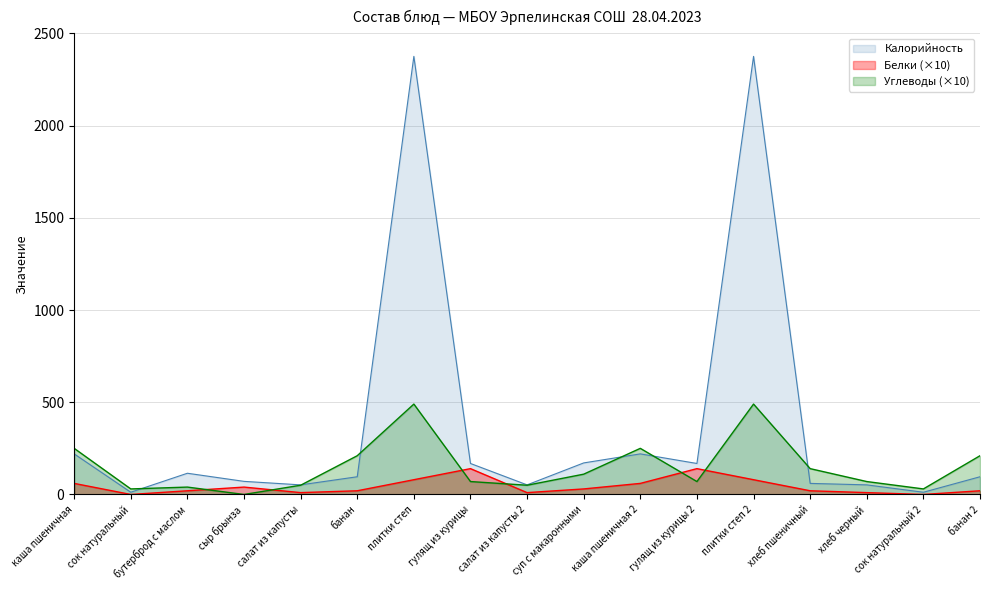

At how many categories does at least one series exceed 1918?

2